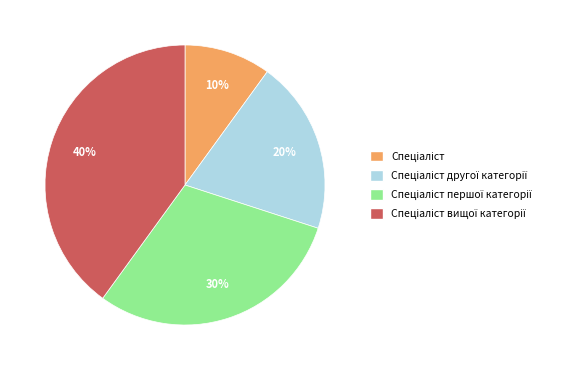

How many slices are in this pie chart?

4